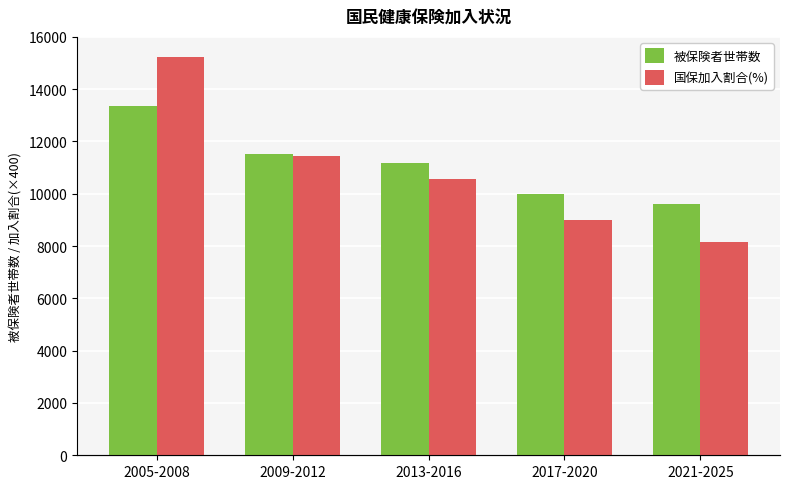

What is the sum of all 国保加入割合(%) values?

54400.0